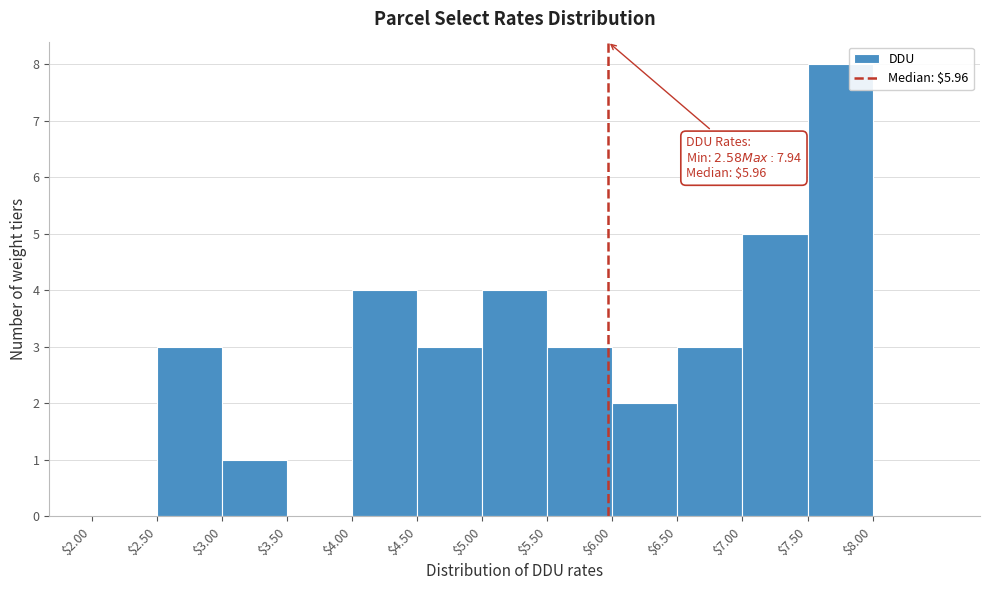

Which range on the x-axis has the tallest bar?

7.5 to 8.0